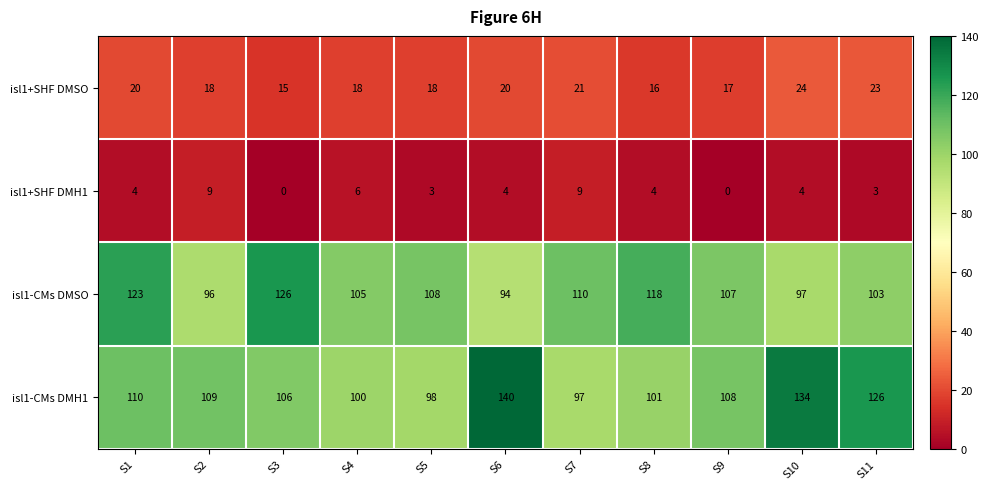

Which series changed the most between S2 and S11?

isl1-CMs DMH1